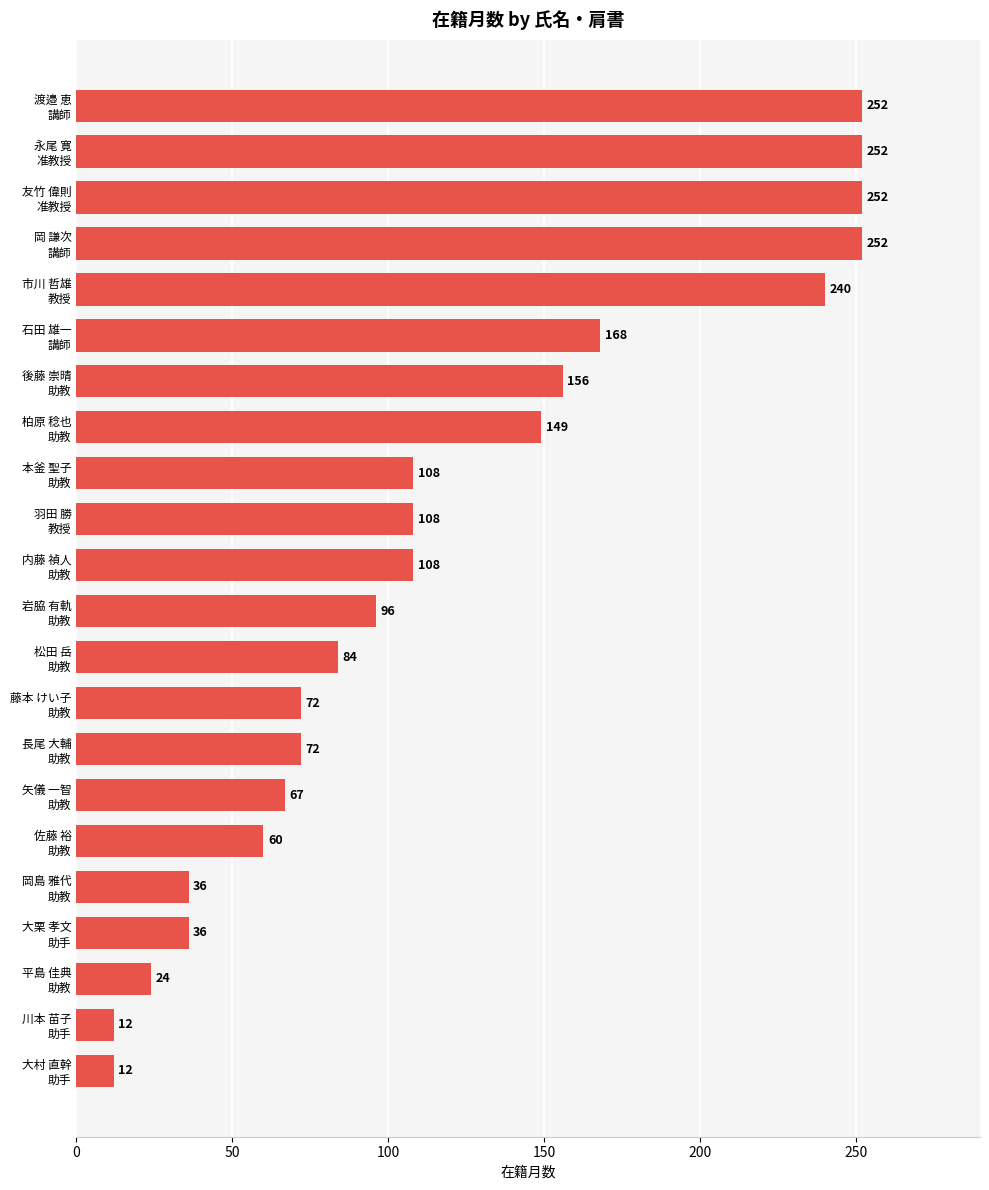

What is the difference between the second highest and second lowest values?

240